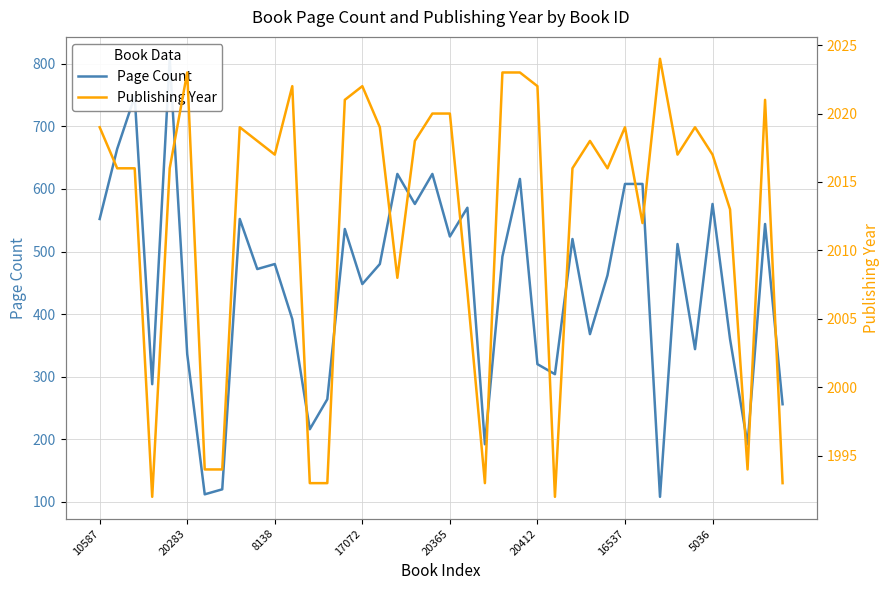

The value of Publishing Year at 17 is 2723. True or false?

False